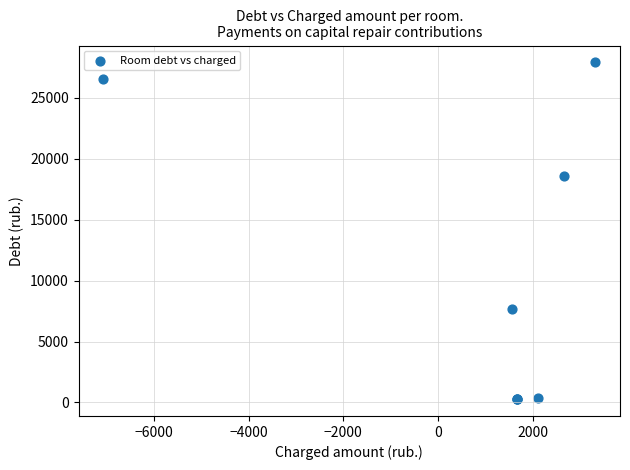

What Y value in the scatter plot is closest to 14098?

18580.8